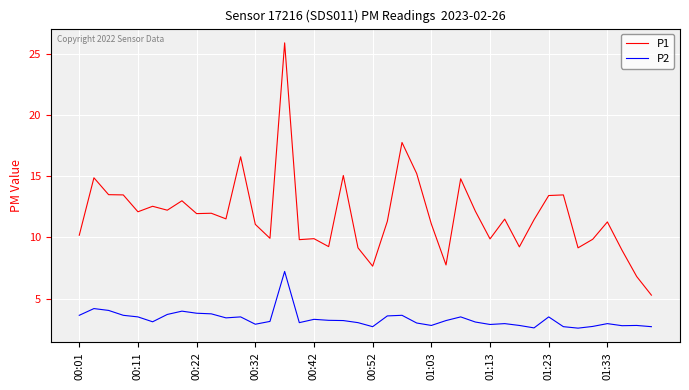

True or false: P1 and P2 cross at least once.

False